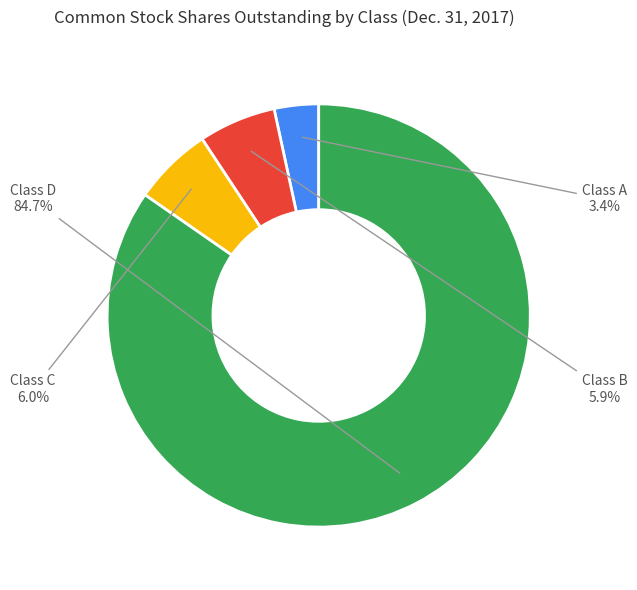

How many slices are in this pie chart?

4